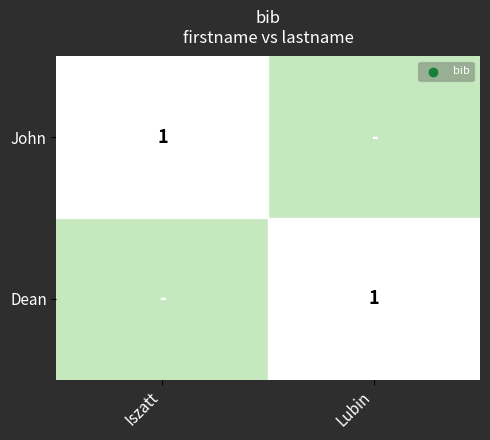

How many categories are shown in the chart?

2